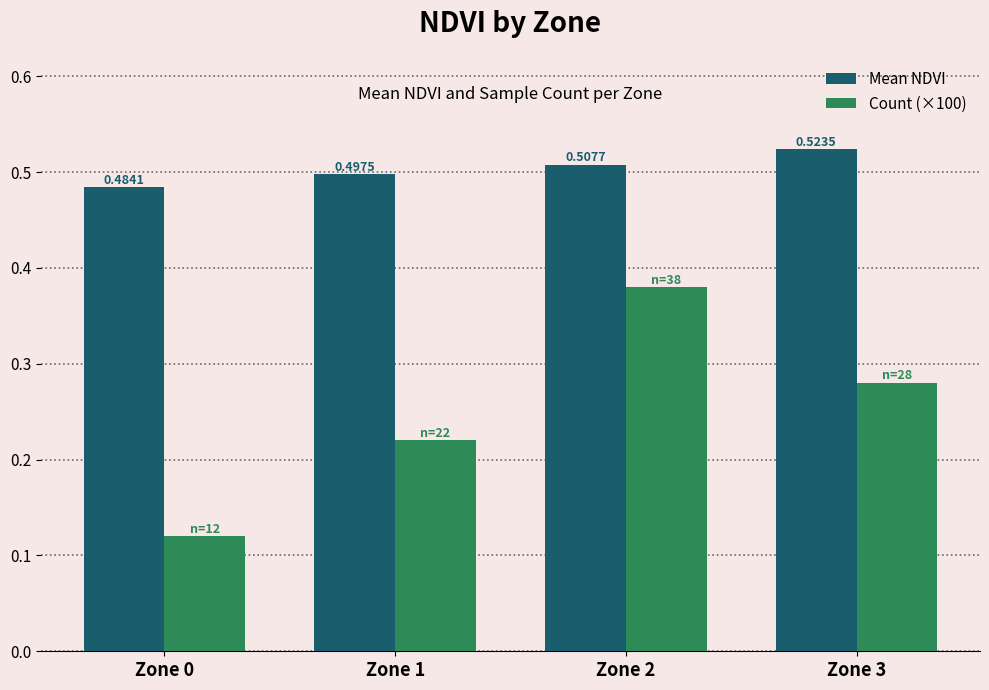

Is the value of Count (×100) at Zone 3 greater than the value of Mean NDVI at Zone 2?

No